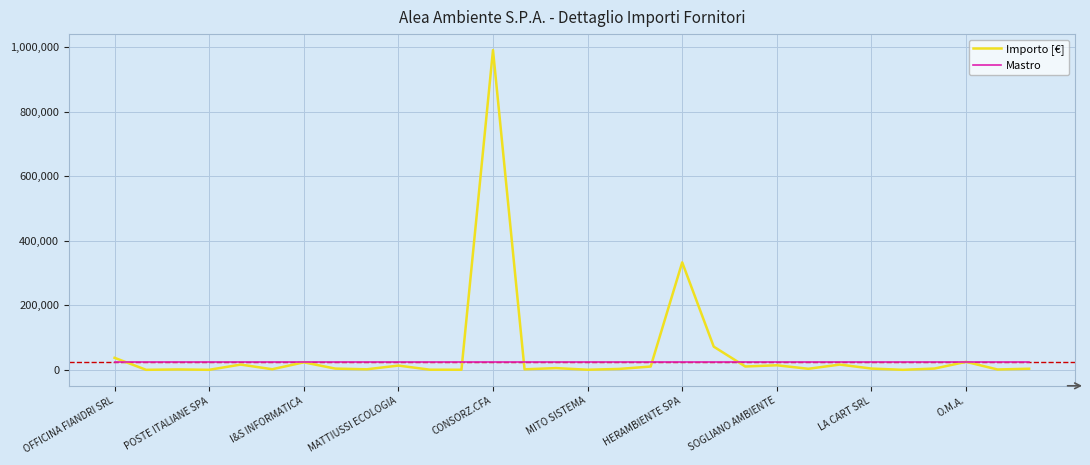

Which series has the widest spread of values?

Importo [€]